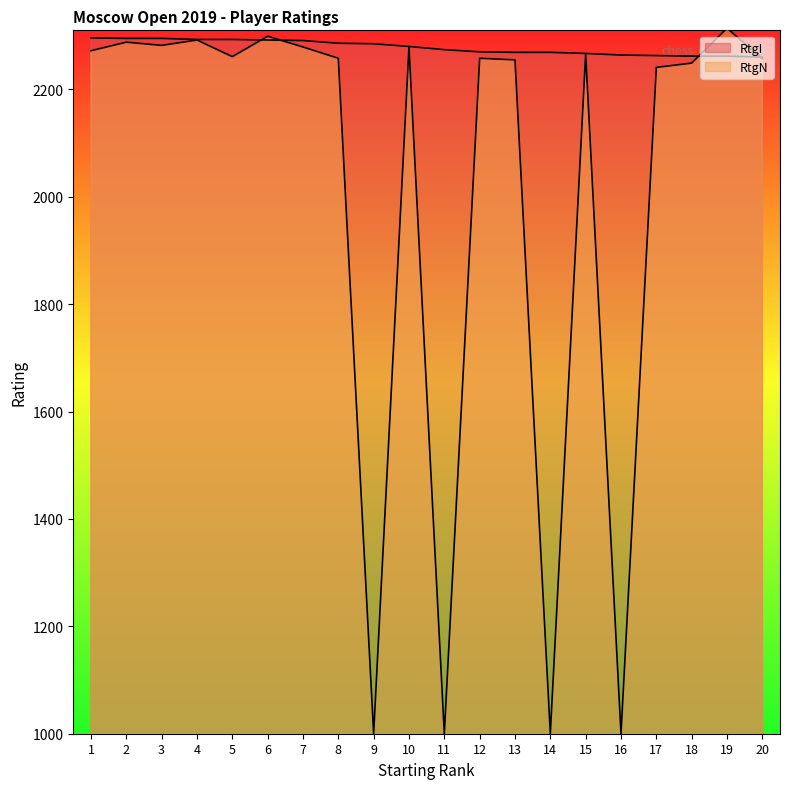

What is the highest value of the RtgN series?

2314